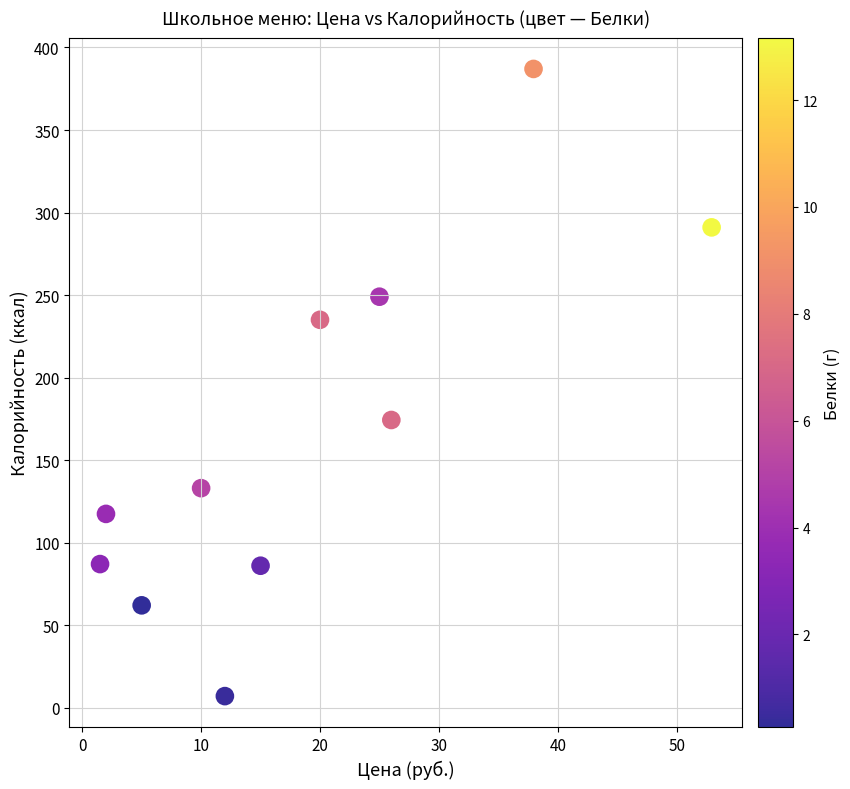

What Y value in the scatter plot is closest to 197?

174.3